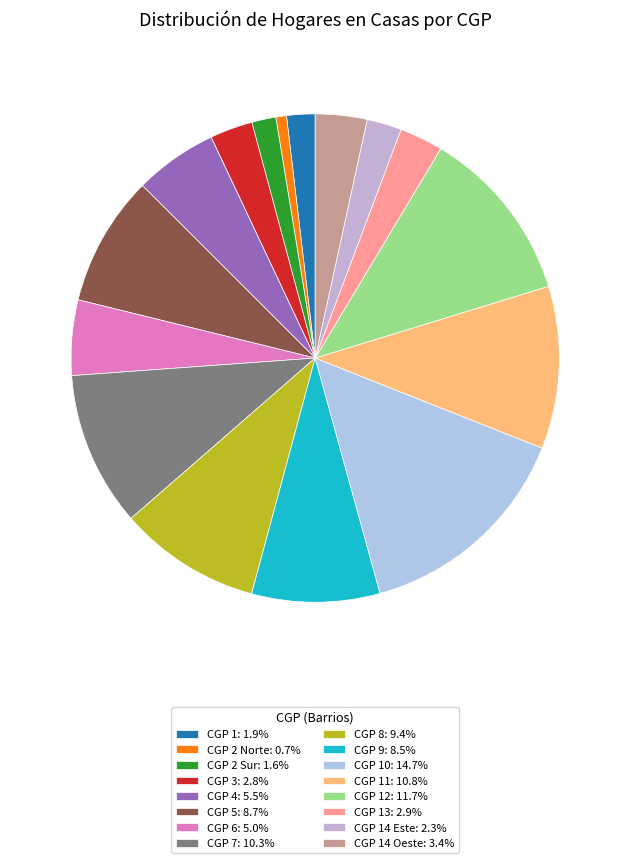

How many segments does this pie chart have?

16